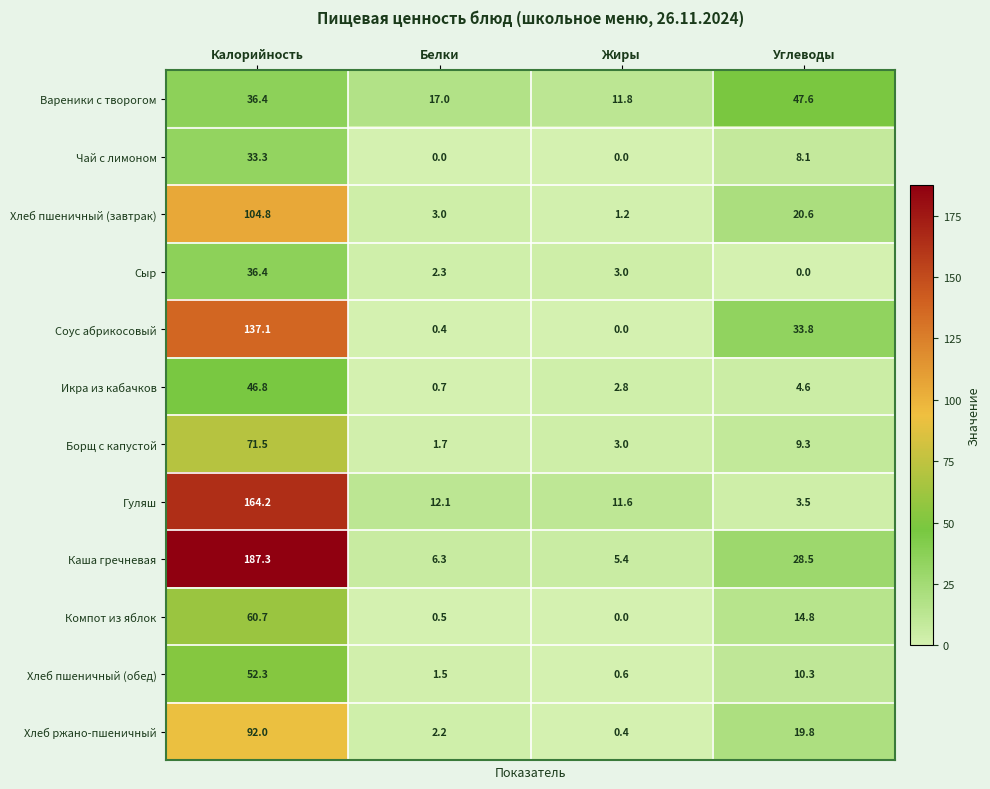

What is the maximum value for Чай с лимоном?

33.3